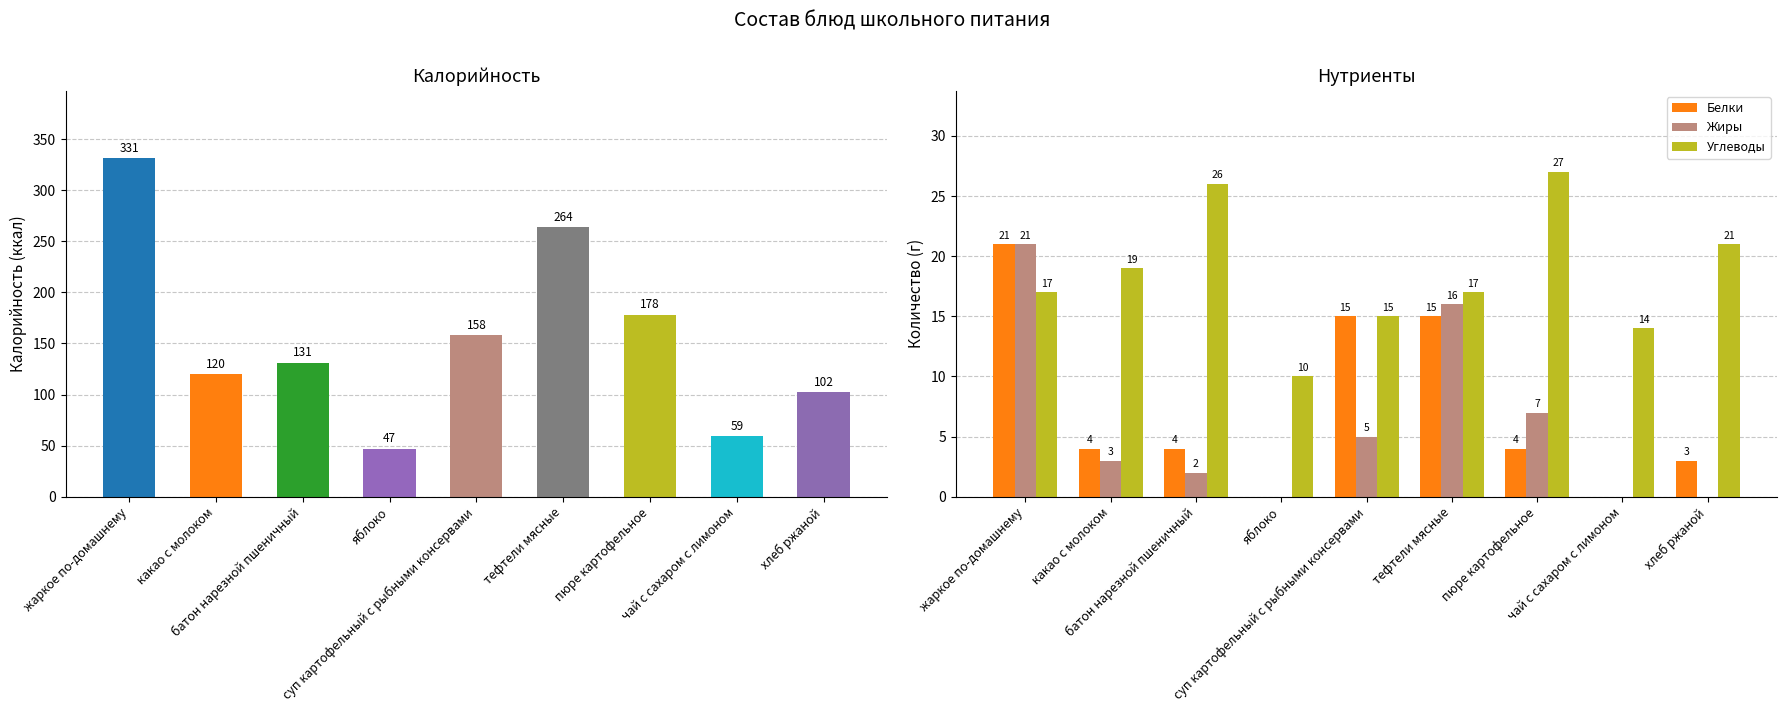

Between тефтели мясные and пюре картофельное, which is larger?

тефтели мясные